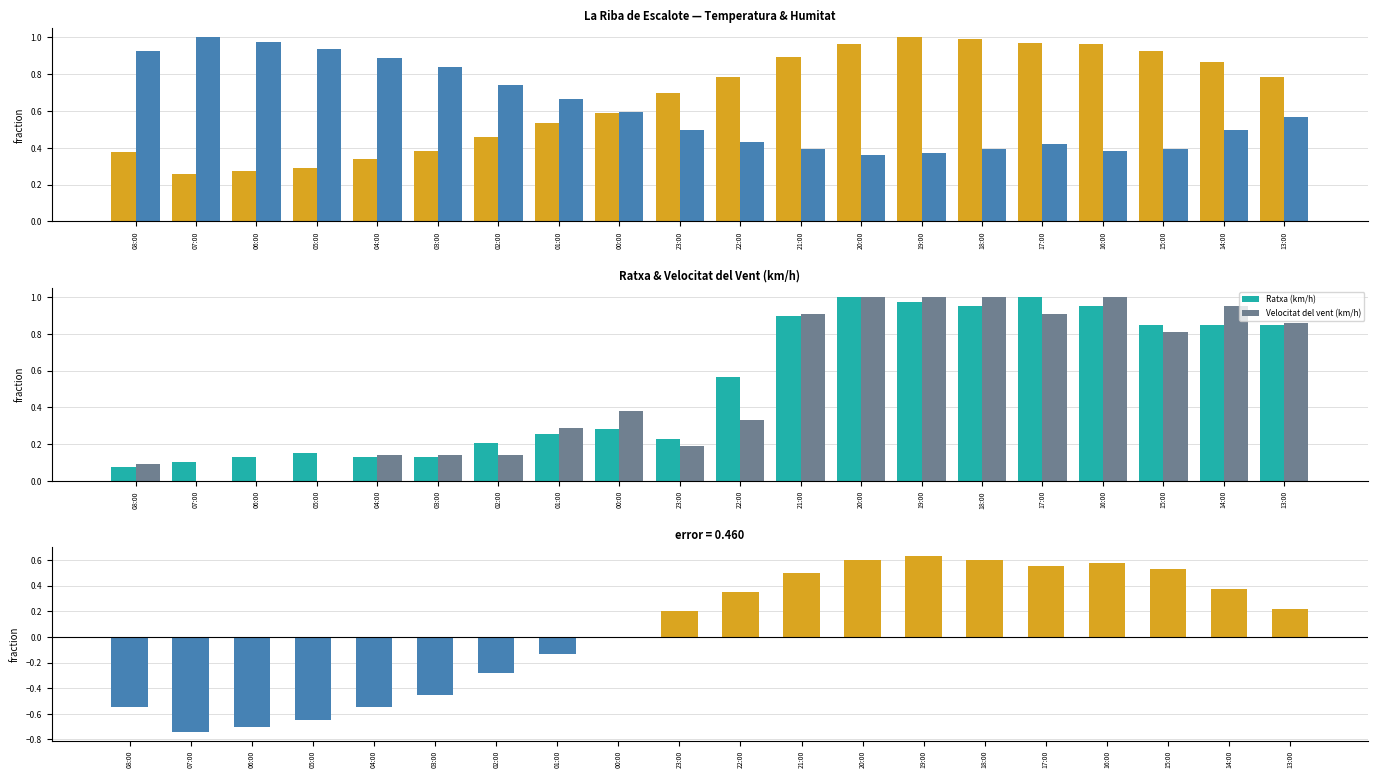

The Temp - Humitat (normalized diff) series shows 0.1 at 15:00. True or false?

False